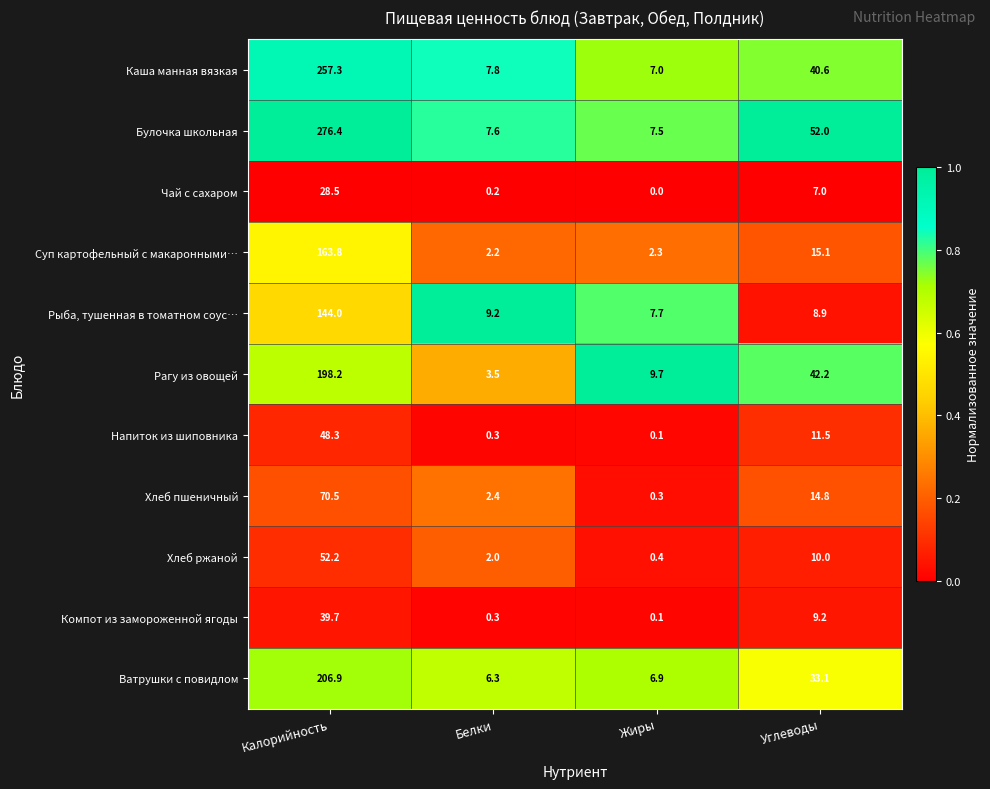

How many data points does each series have?

4